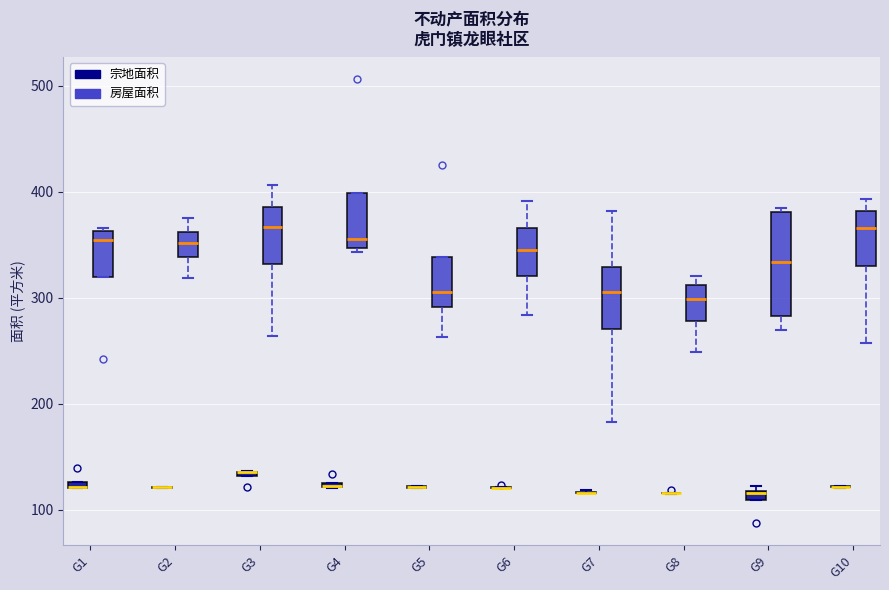

Which box is the tallest, from its lower edge to its upper edge?

G9 (房屋面积)